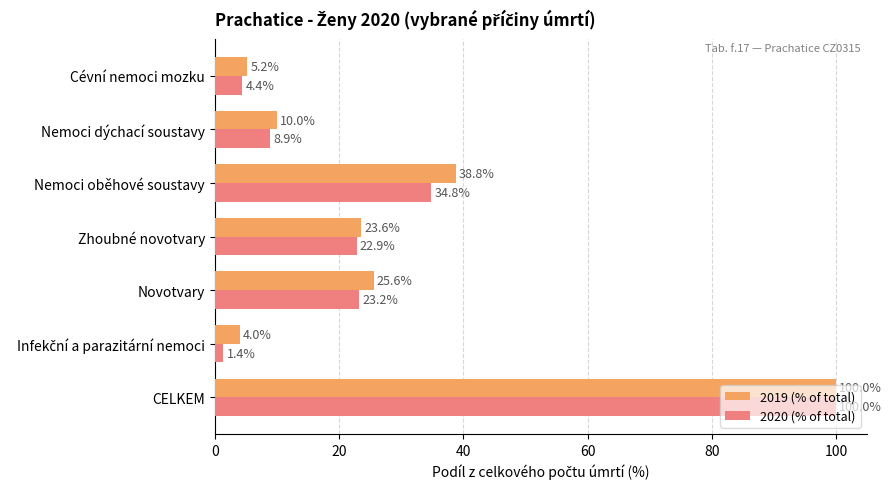

Where is 2019 (% of total) nearest to the value 52?

Nemoci oběhové soustavy